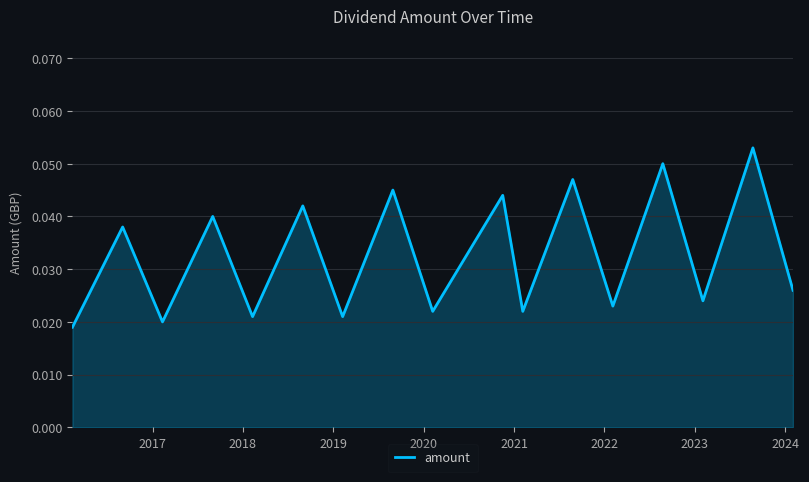

Does the chart display data point markers on the line(s)?

No